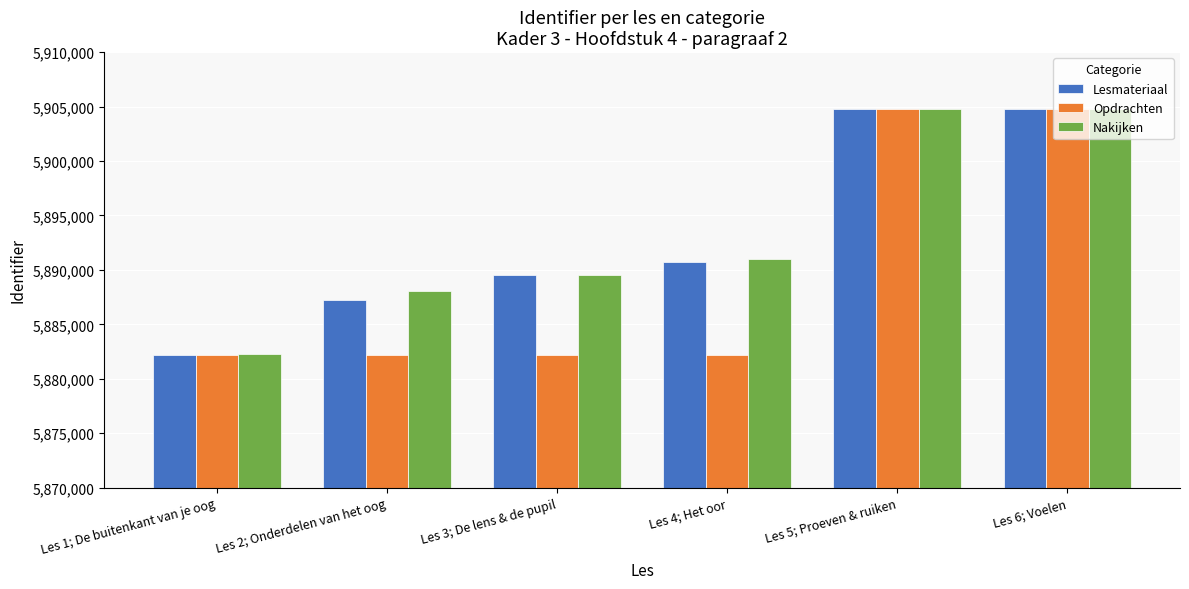

What is the maximum value for Lesmateriaal?

5904811